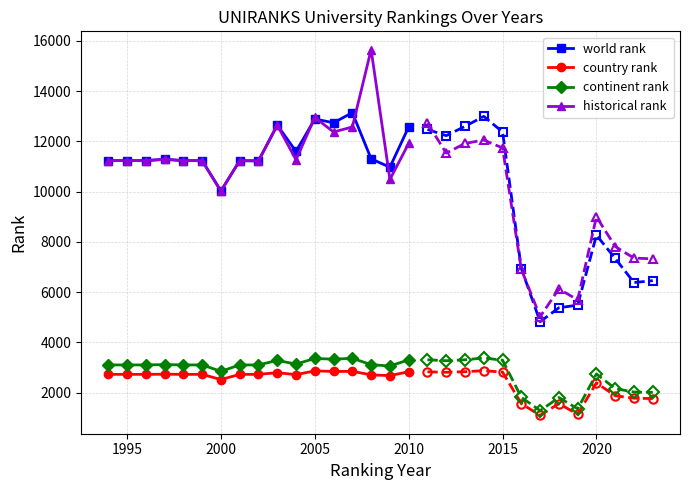

What is the lowest value of the continent rank series?

2852.0